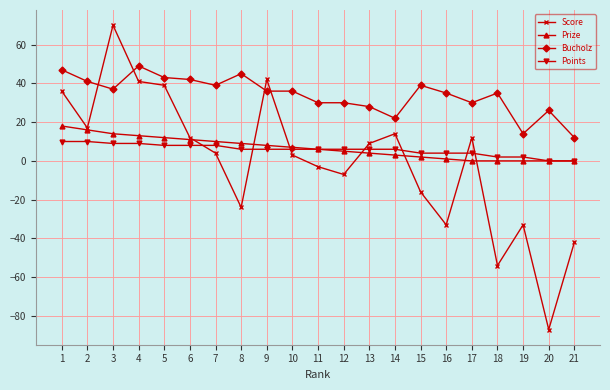

How many lines are shown in the chart?

4